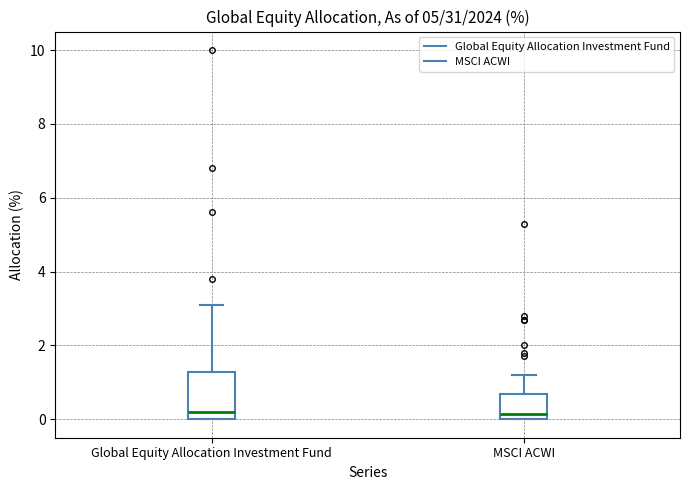

Reading left to right, transcribe this box plot: for each box, give where its median line is, the range the box spans, and where its two whiskers end, as read against the y-axis. The values are not printed on the chart, so give them approximately, as read against the axis.

Global Equity Allocation Investment Fund: median 0.2, box 0.0 to 1.2, whiskers 0.0 to 3.2
MSCI ACWI: median 0.2, box 0.0 to 0.6, whiskers 0.0 to 1.2